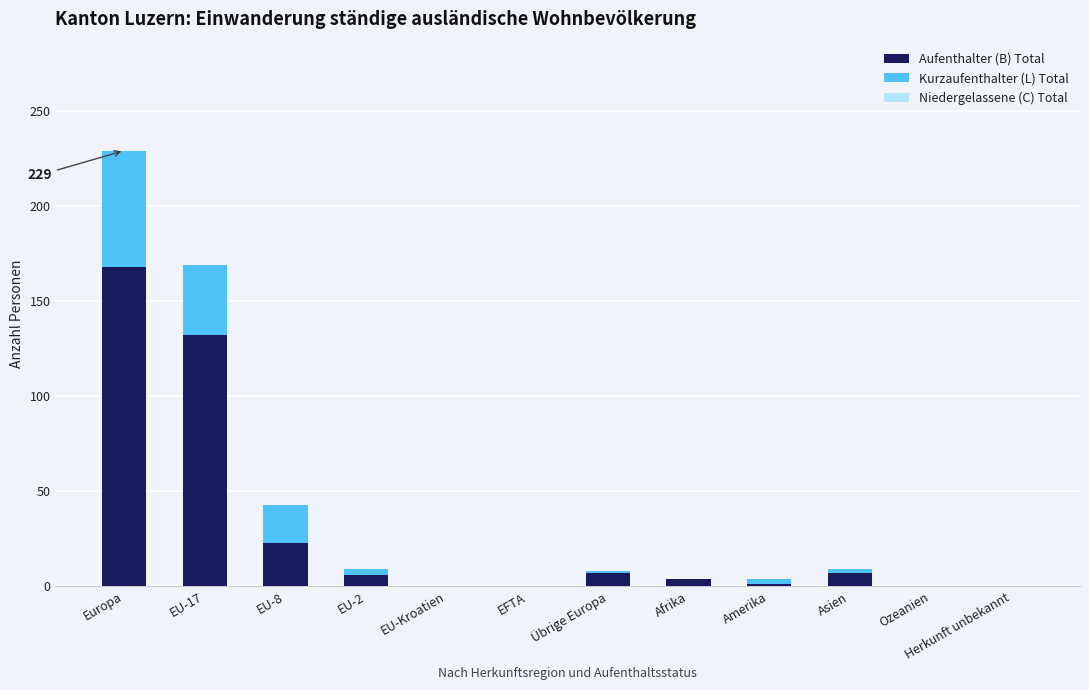

What is the sum of the Aufenthalter (B) Total values at Herkunft unbekannt and EU-17?

132